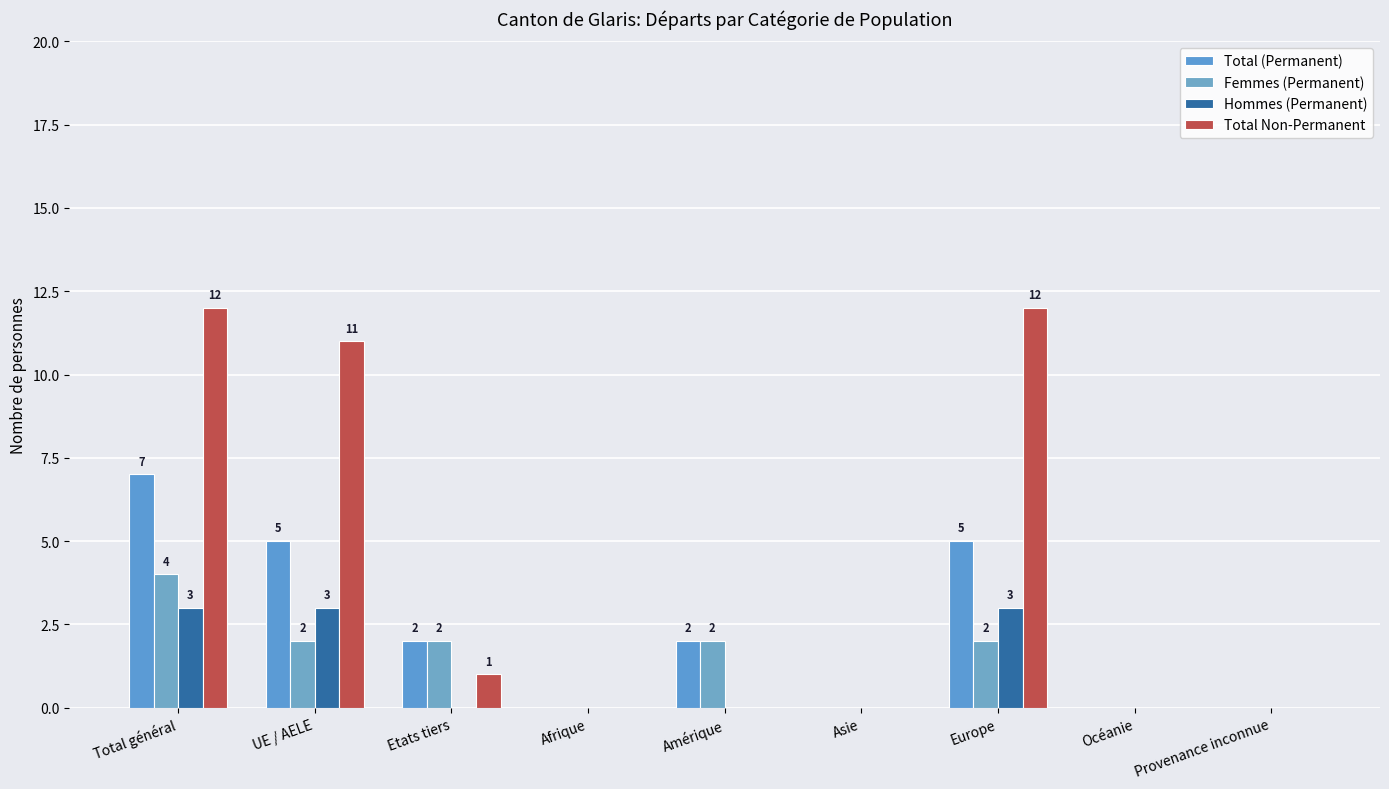

Does the chart contain stacked bars?

No